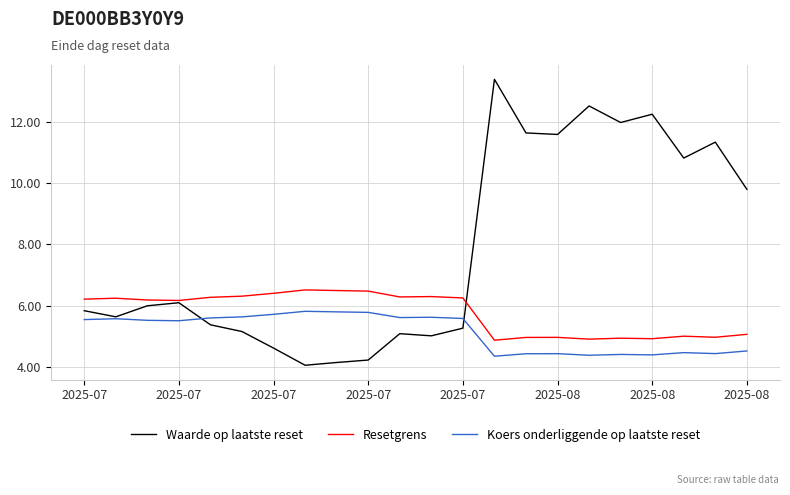

Count the Koers onderliggende op laatste reset values in the range 4 to 5.

9